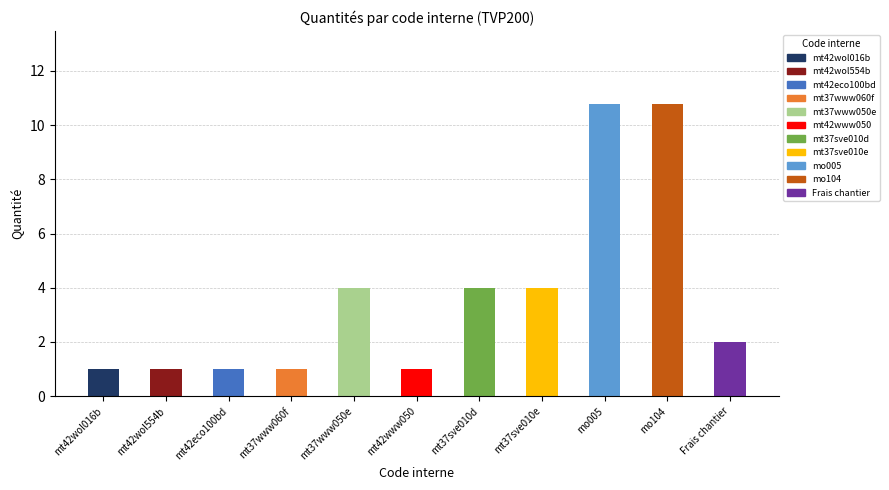

What is the value of the Pompe à chaleur eau-eau bar at the 2nd from the left?

1.0